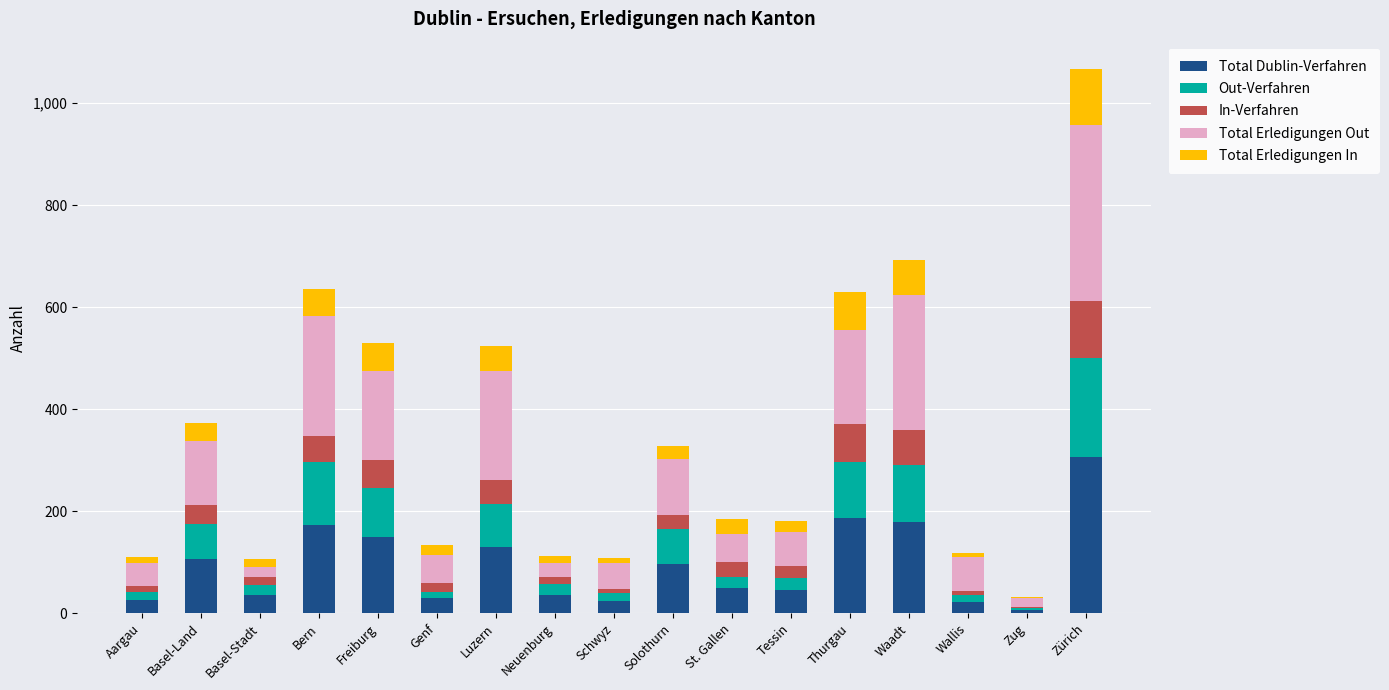

The value of Total Dublin-Verfahren at Waadt is 180. True or false?

True